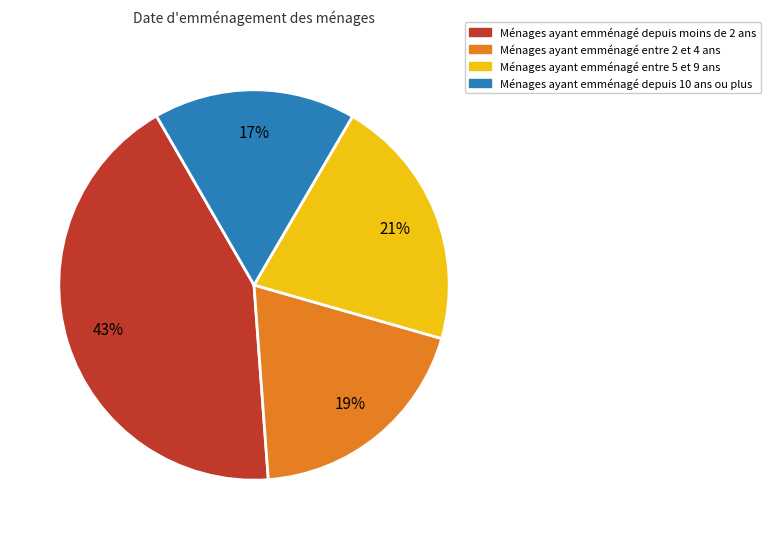

The Ménages ayant emménagé entre 5 et 9 ans slice represents 13% of the pie. True or false?

False